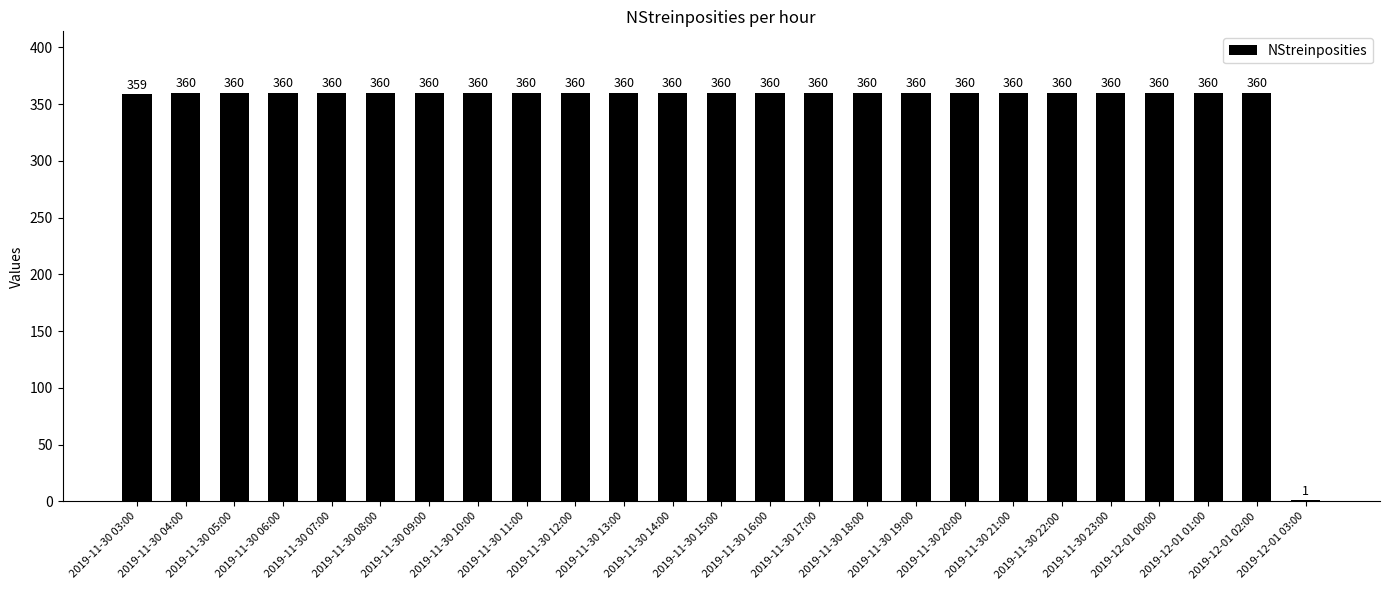

The chart shows a value of 360 at 2019-11-30 13:00. True or false?

True